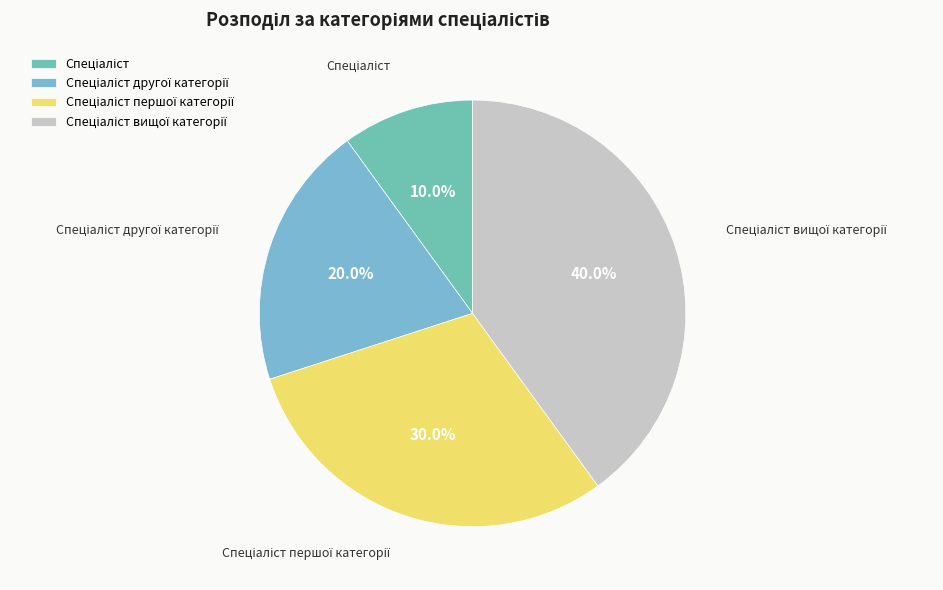

To the nearest percent, what is the average slice percentage?

25%